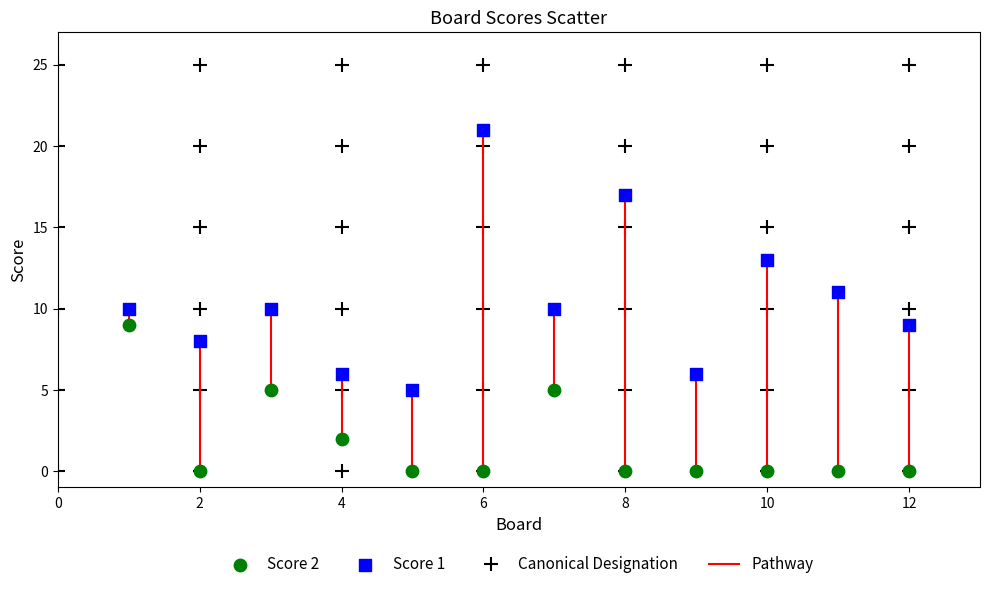

Which series reaches the maximum Y coordinate?

Score 1